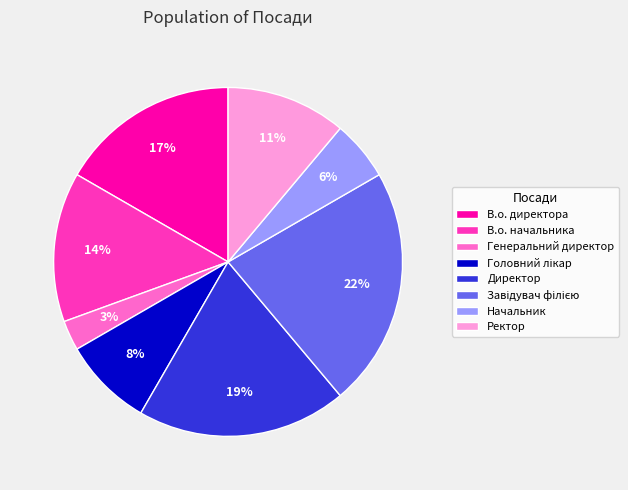

Do Ректор and В.о. начальника together represent more than half of the pie?

No